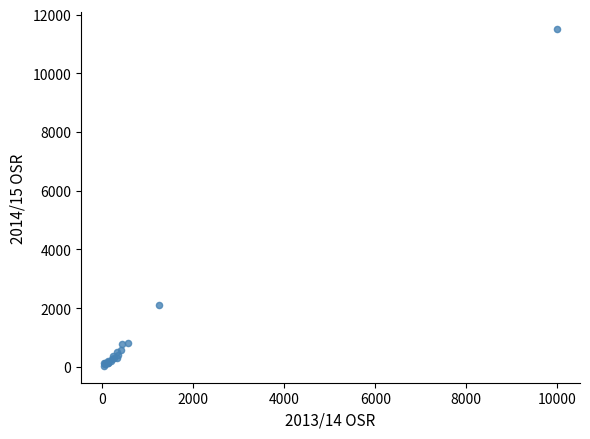

What Y value in the scatter plot is closest to 5766?

2110.9